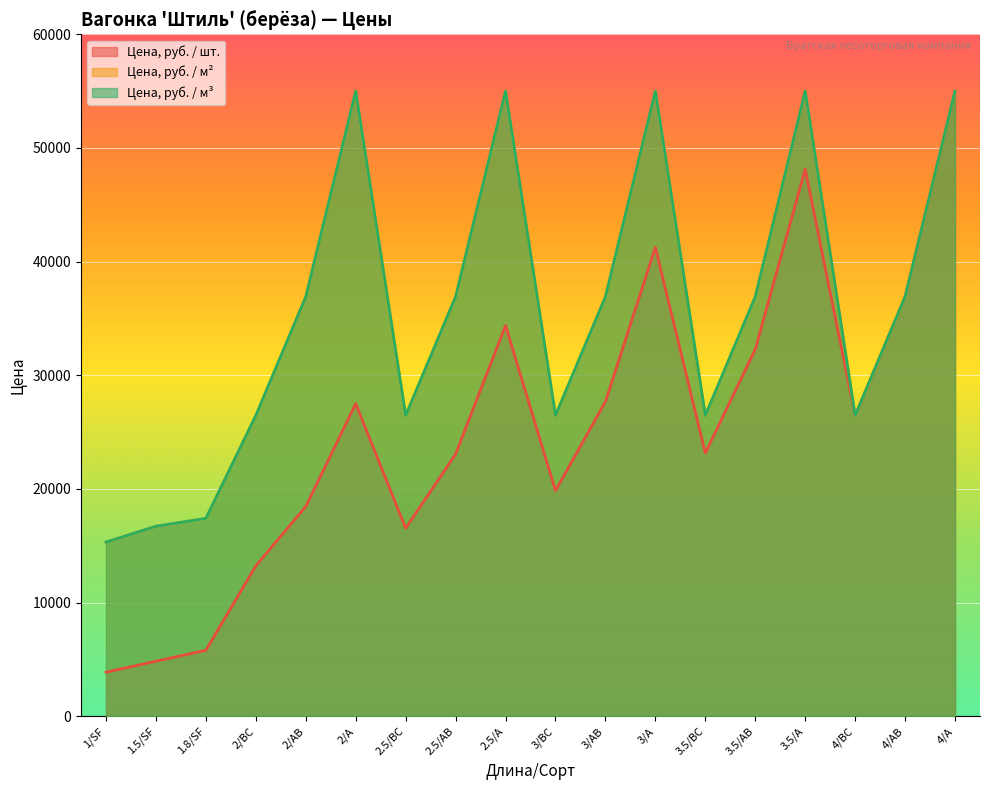

At which category is the sum across all series the highest?

4/А